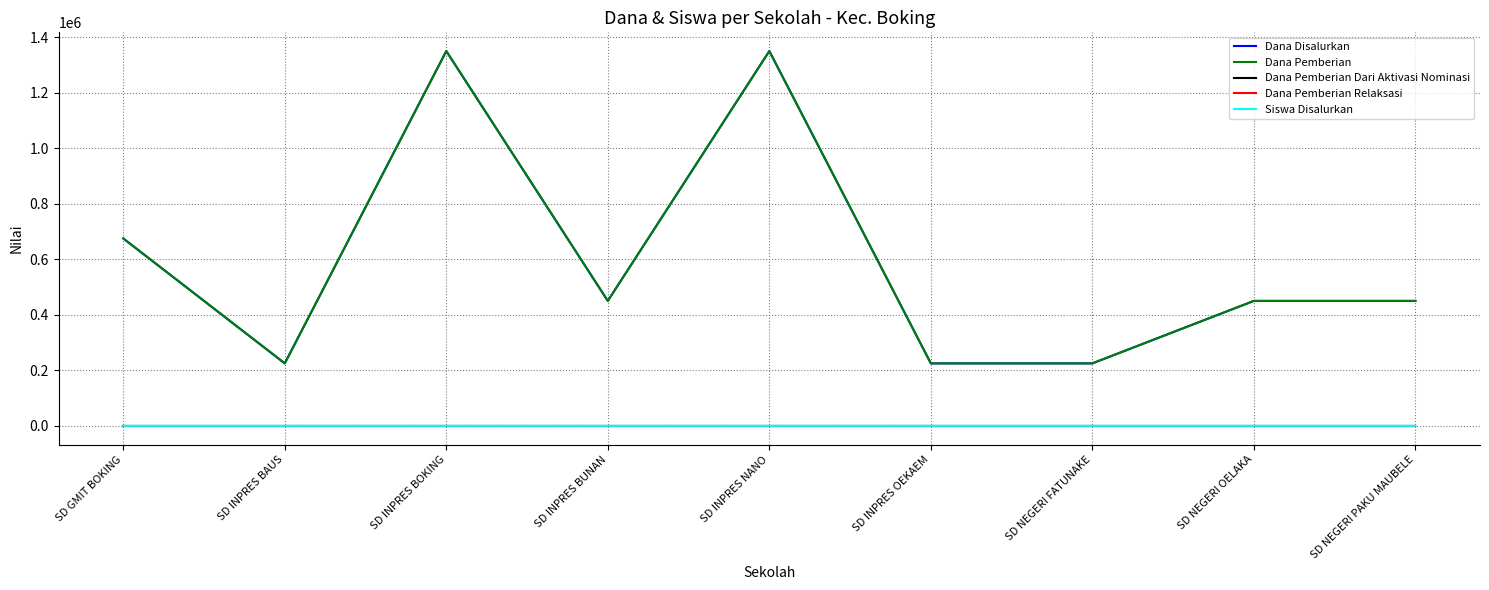

Does the chart have visible grid lines?

Yes